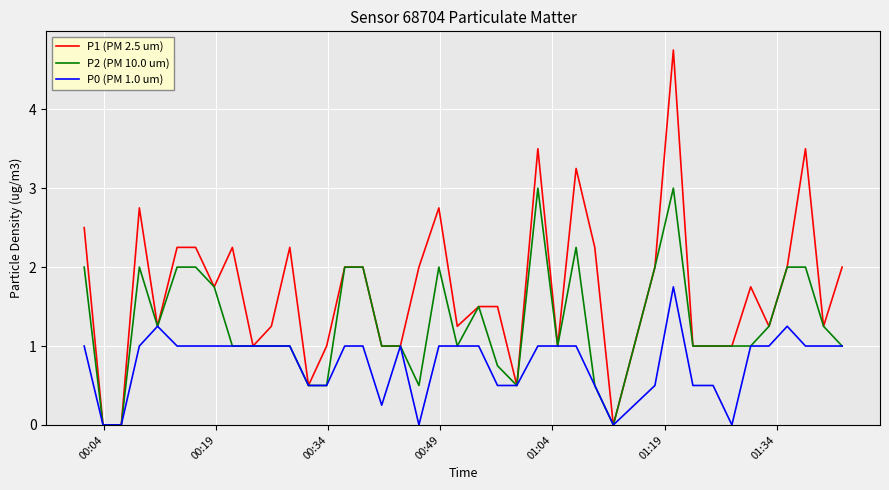

Rank the series by their average value, from lowest to highest.

P0 (PM 1.0 um), P2 (PM 10.0 um), P1 (PM 2.5 um)